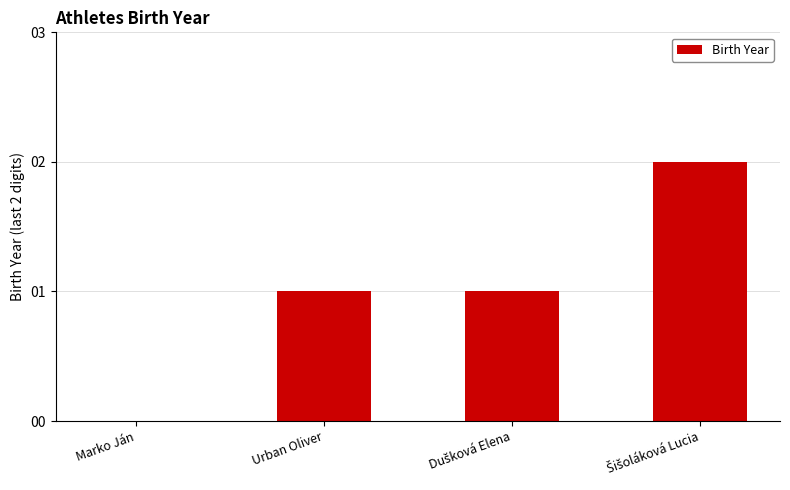

Reading right to left, extract all data points from this chart.

2	1	1	0